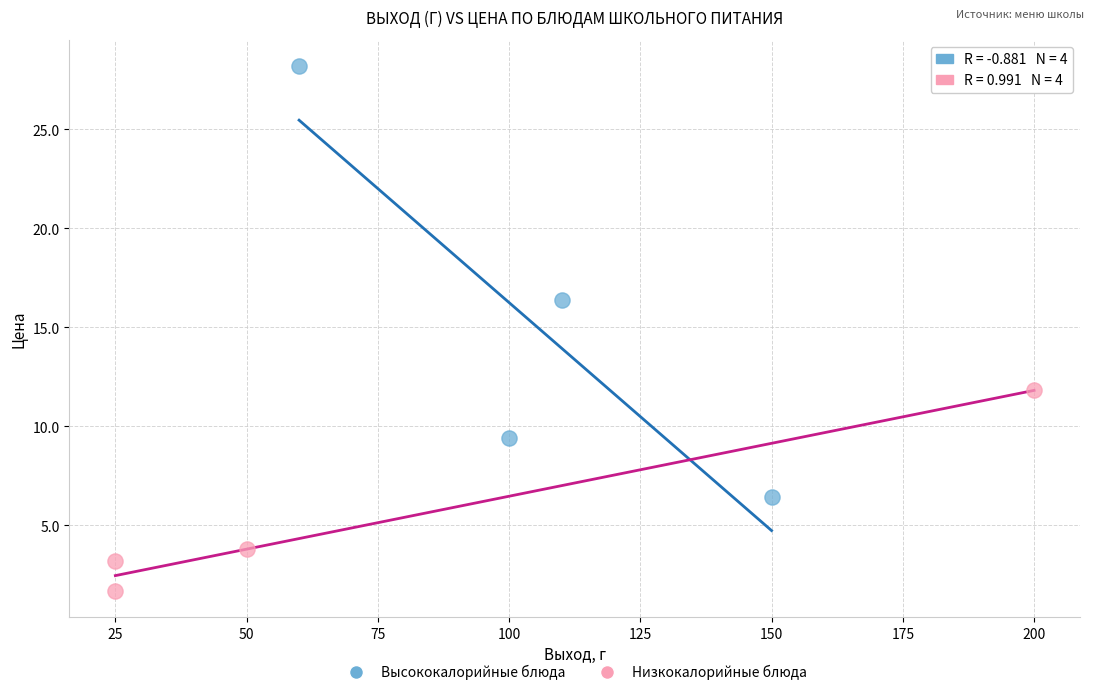

What are all the series names shown in the legend?

Высококалорийные блюда, Низкокалорийные блюда